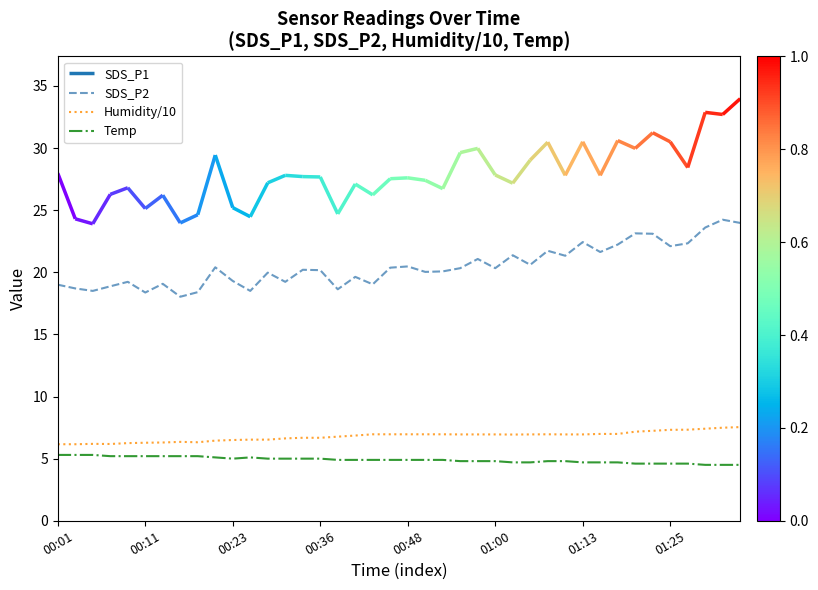

True or false: SDS_P2 and Humidity/10 intersect in this chart.

False